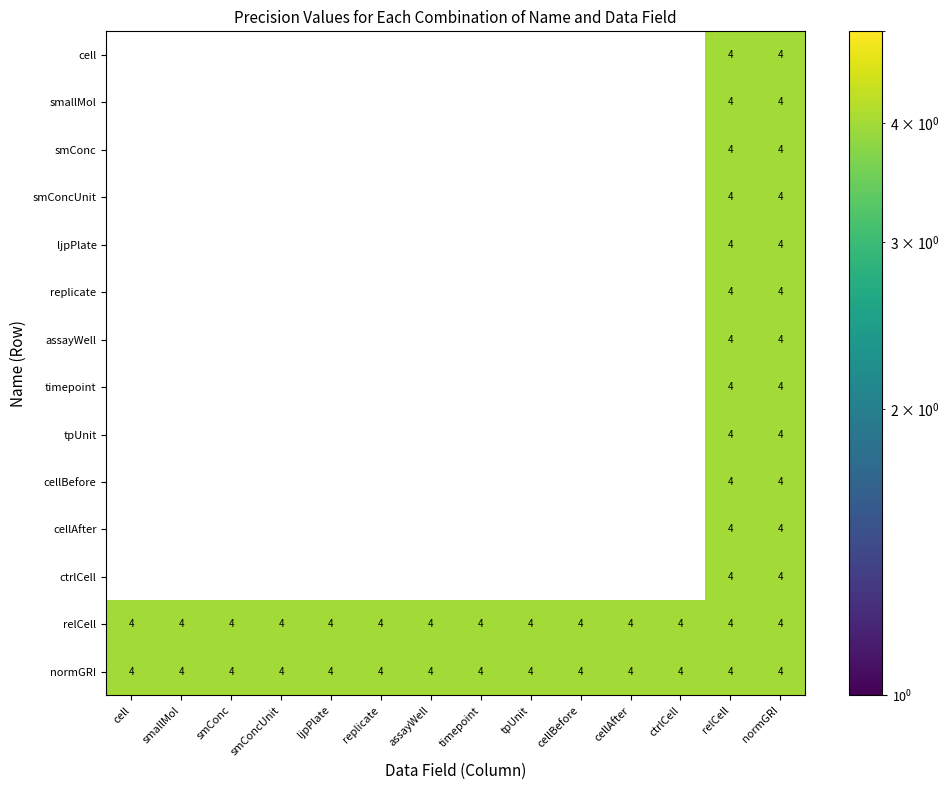

What is the maximum value shown in the chart?

4